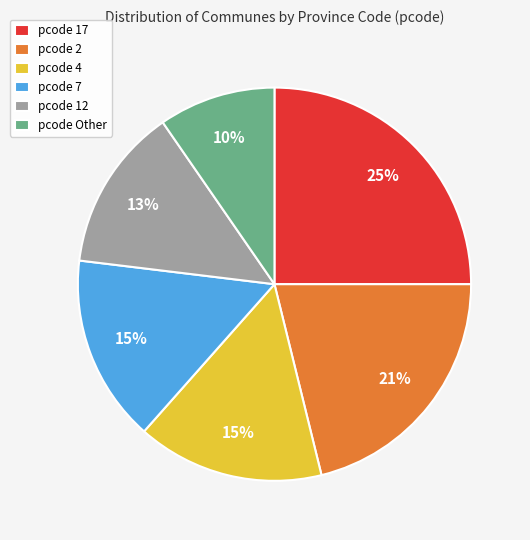

How many slices are in this pie chart?

6